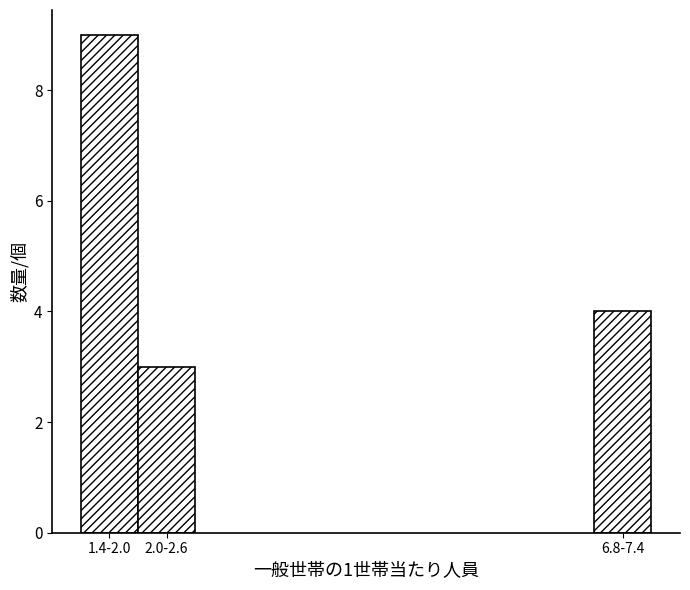

Reading right to left, extract all data points from this chart.

4	3	9